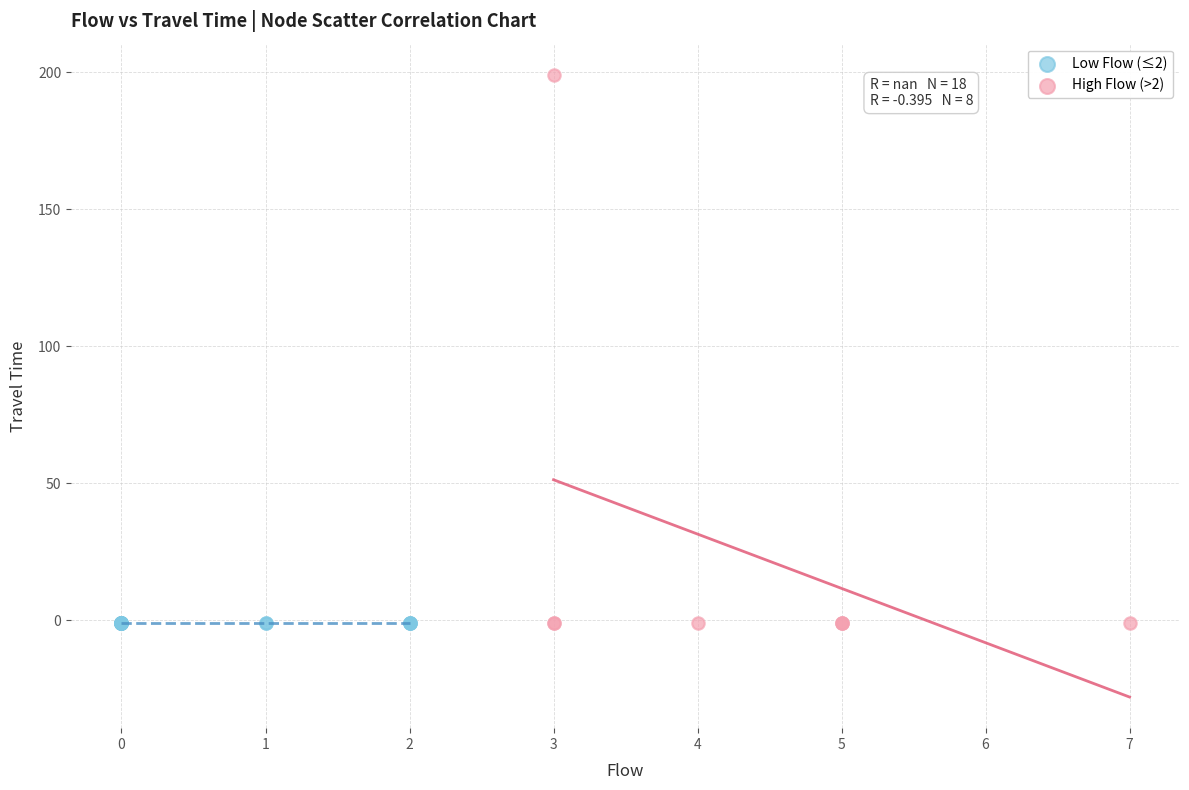

What are all the series names shown in the legend?

Low Flow (≤2), High Flow (>2)